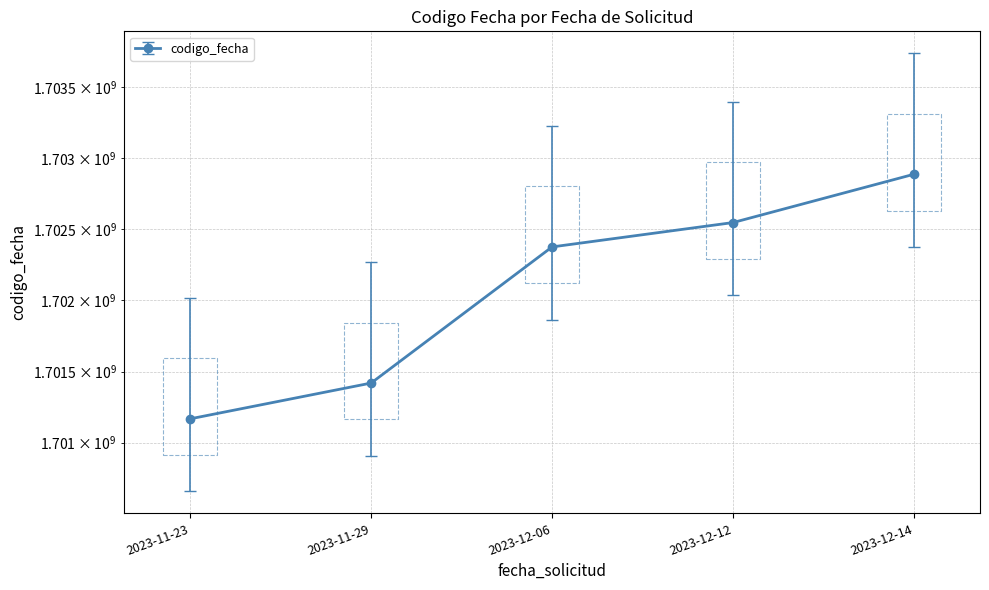

Count the number of values greater than 1702376636.

2